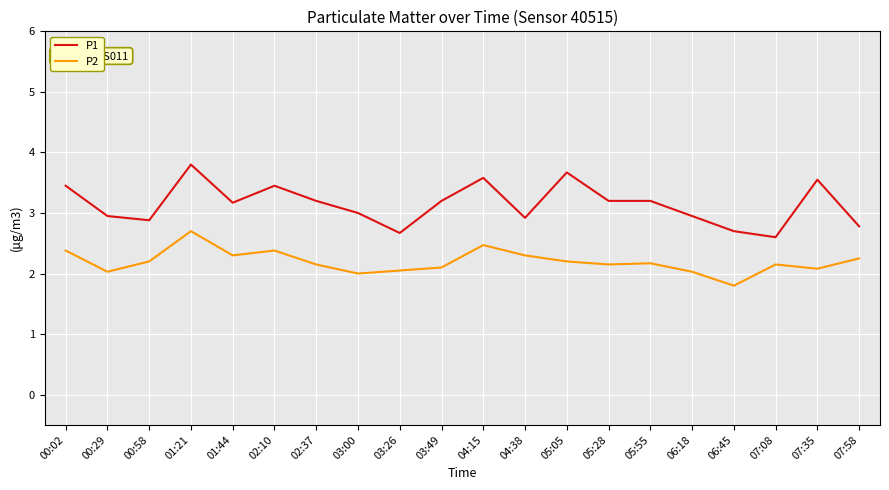

What is the average value of the P1 series?

3.1